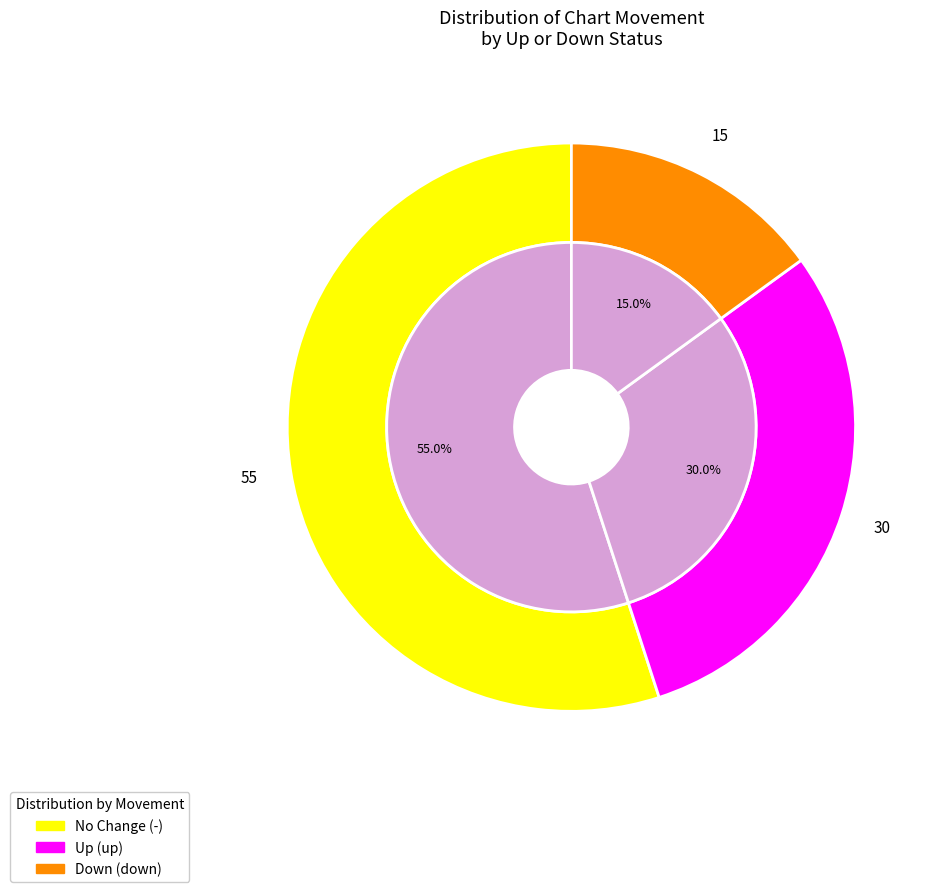

Is the sum of up and down greater than half?

No